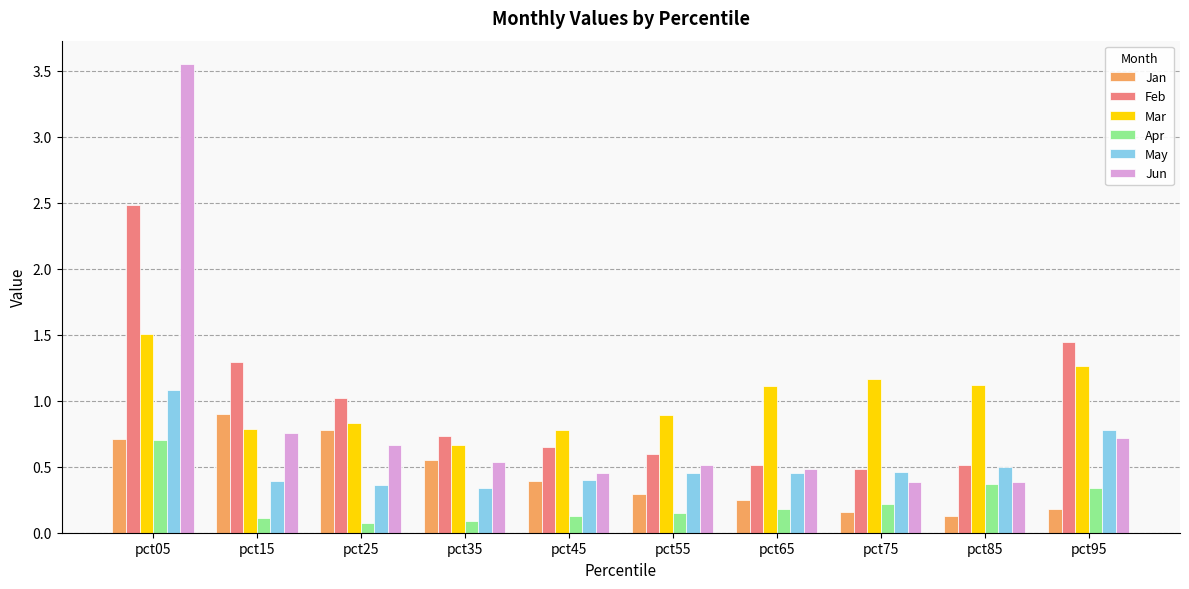

At which label does Mar reach its minimum?

pct35